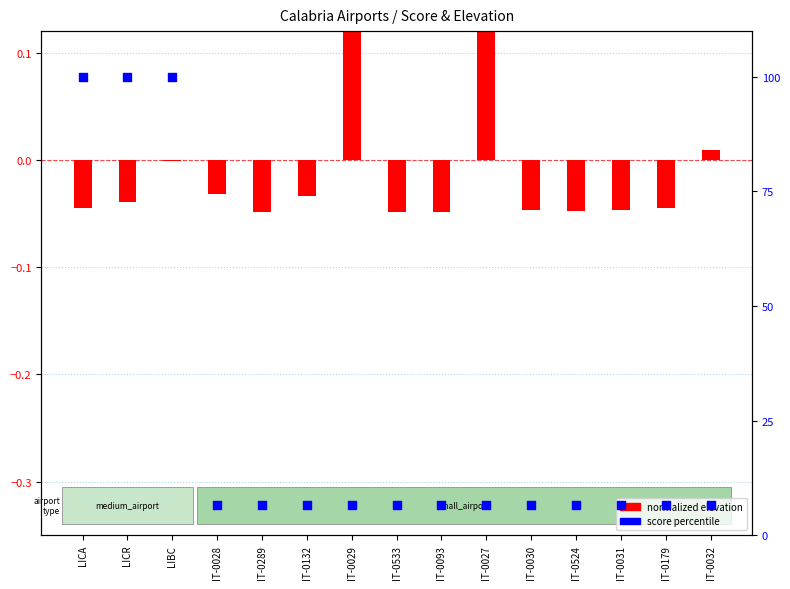

Which series contains the lowest Y value?

normalized elevation